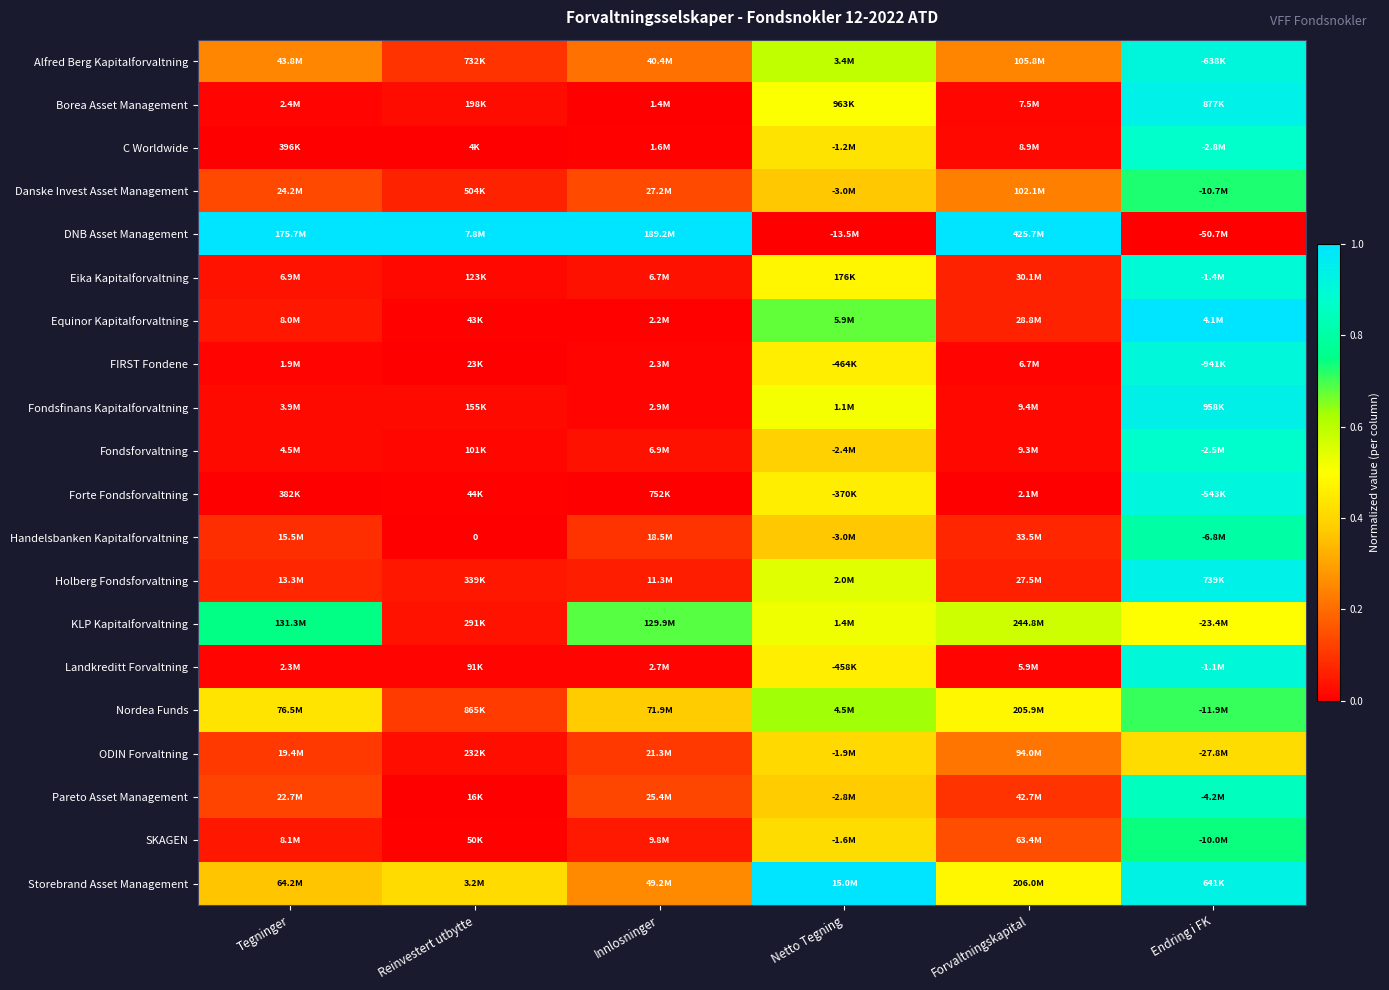

List the series in order of their peak value, highest first.

DNB Asset Management, Equinor Kapitalforvaltning, Storebrand Asset Management, Fondsfinans Kapitalforvaltning, Borea Asset Management, Holberg Fondsforvaltning, Forte Fondsforvaltning, Alfred Berg Kapitalforvaltning, FIRST Fondene, Landkreditt Forvaltning, Eika Kapitalforvaltning, Fondsforvaltning, C Worldwide, Pareto Asset Management, Handelsbanken Kapitalforvaltning, KLP Kapitalforvaltning, SKAGEN, Danske Invest Asset Management, Nordea Funds, ODIN Forvaltning